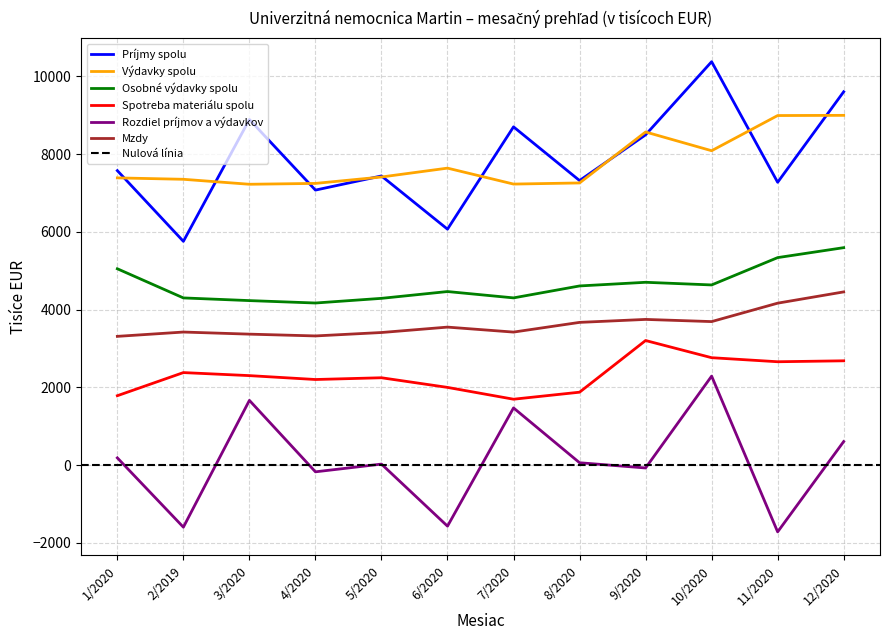

In Spotreba materiálu spolu, how many points are higher than both neighbors (excluding endpoints)?

3